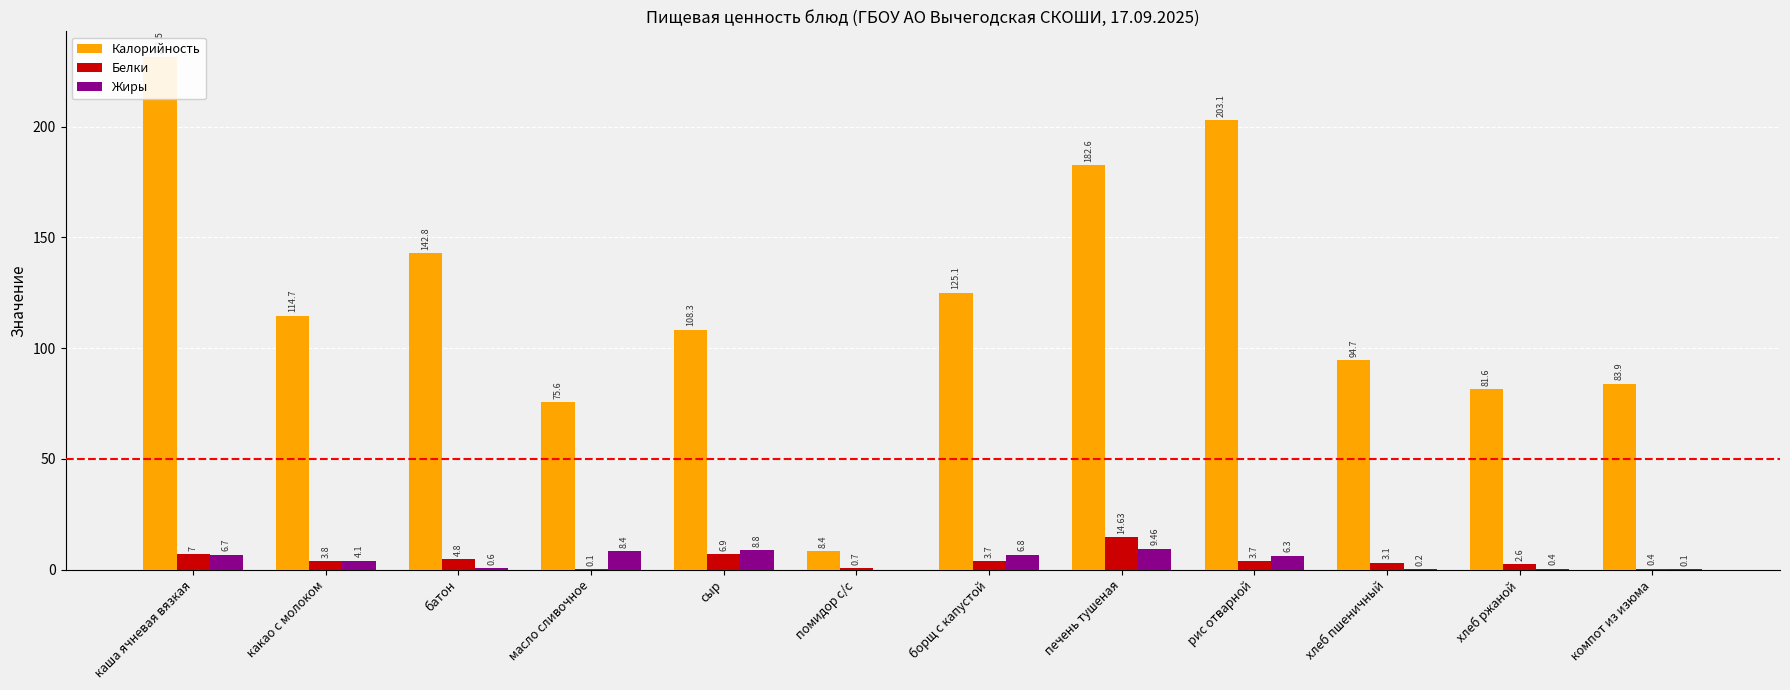

List the series in order of their peak value, highest first.

Калорийность, Белки, Жиры